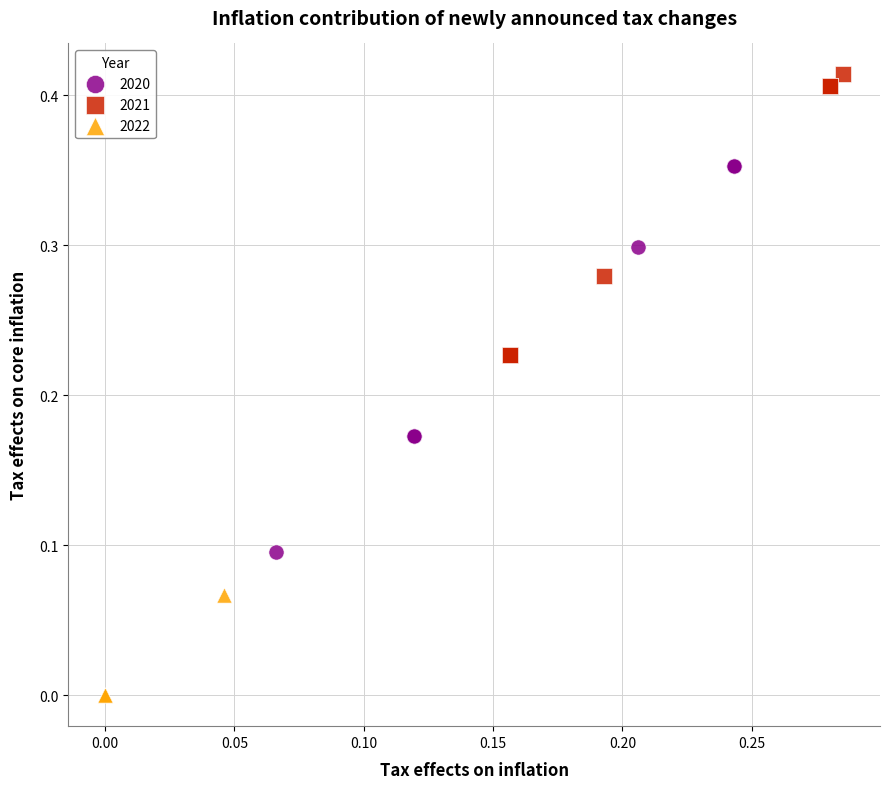

Which series reaches the minimum Y coordinate?

2022